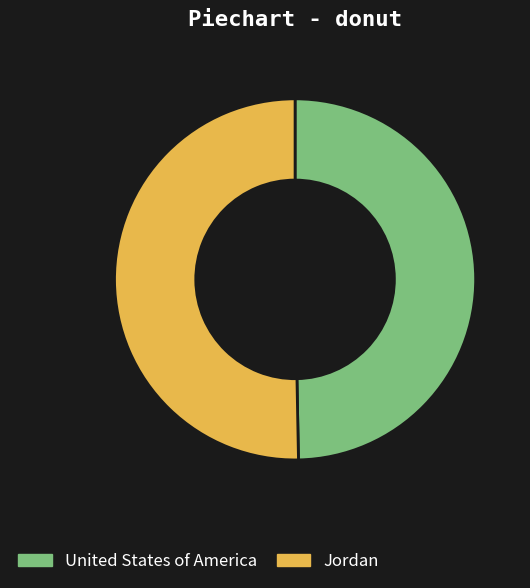

What is the majority slice?

Jordan